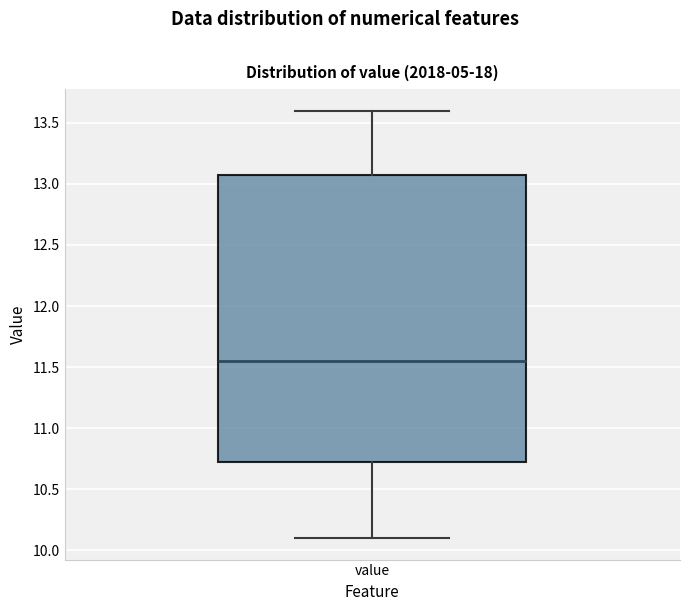

Where does the median line of the box for value sit on the y-axis? The values are not printed on the chart, so give them approximately, as read against the axis.

11.55